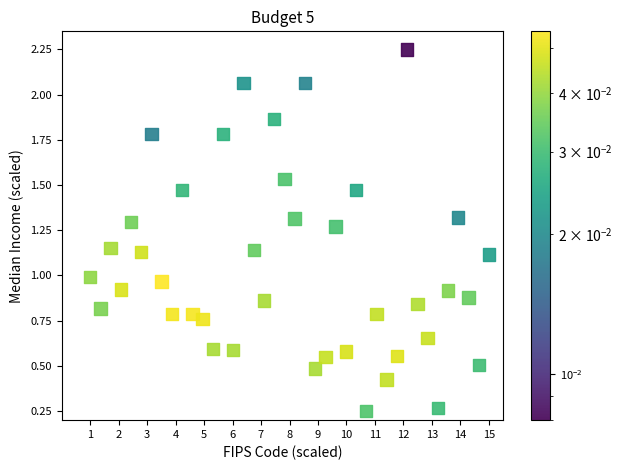

What is the range of X values (max minus min)?

14.0